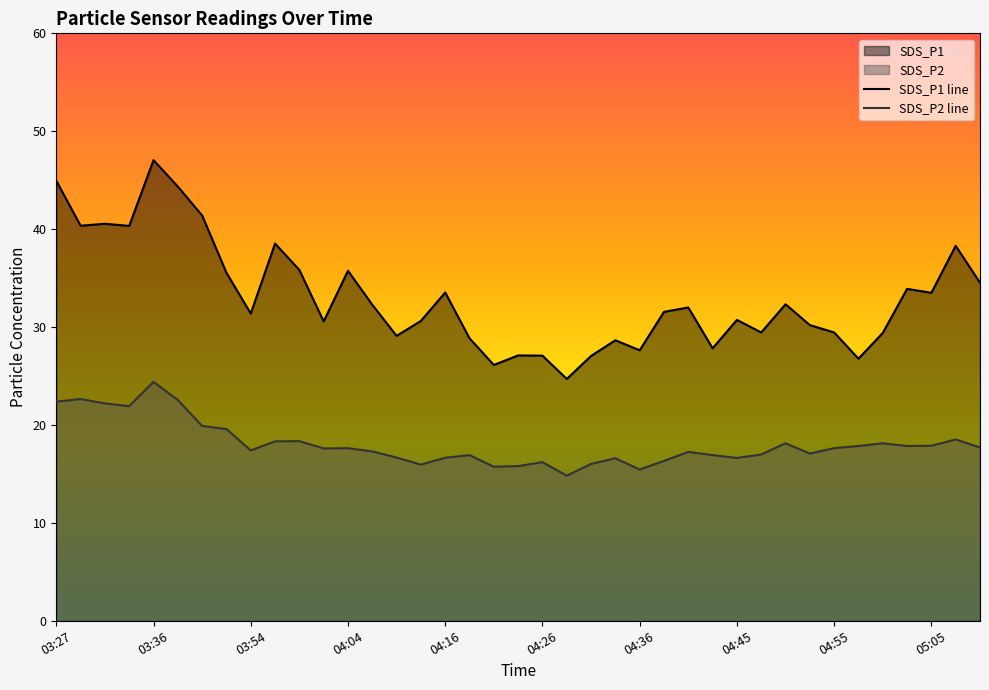

Reading left to right, transcribe all the data shown in this chart.

SDS_P1: 45.0	40.4	40.5	40.3	47.0	44.4	41.4	35.5	31.4	38.5	35.8	30.6	35.8	32.3	29.1	30.6	33.5	28.9	26.1	27.1	27.1	24.7	27.1	28.6	27.6	31.6	32.0	27.8	30.7	29.4	32.3	30.2	29.4	26.8	29.4	33.9	33.5	38.3	34.5
SDS_P2: 22.4	22.6	22.2	21.9	24.4	22.6	19.9	19.6	17.4	18.3	18.4	17.6	17.6	17.3	16.7	15.9	16.6	16.9	15.7	15.8	16.2	14.8	16.0	16.6	15.4	16.3	17.2	16.9	16.6	17.0	18.1	17.1	17.6	17.9	18.1	17.9	17.9	18.5	17.7